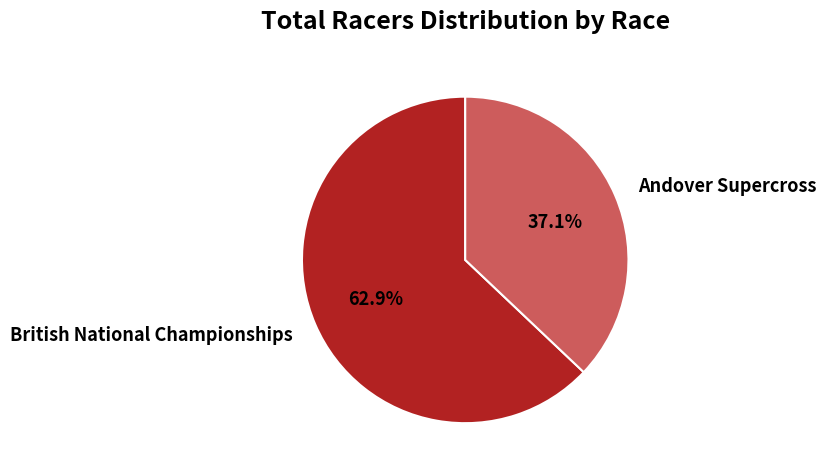

Does British National Championships account for over 50% of the chart?

Yes